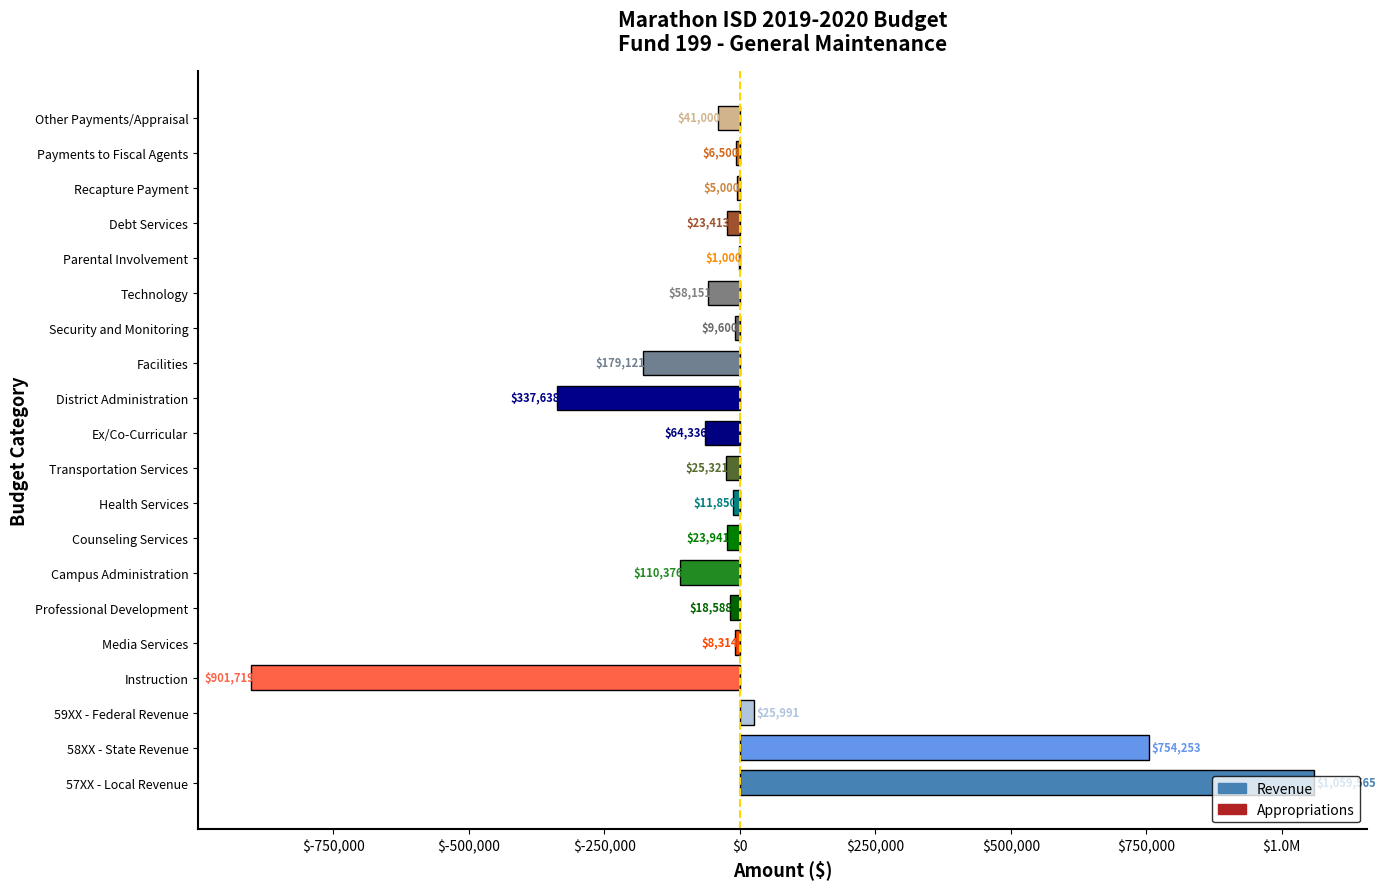

Are the bars horizontal?

Yes